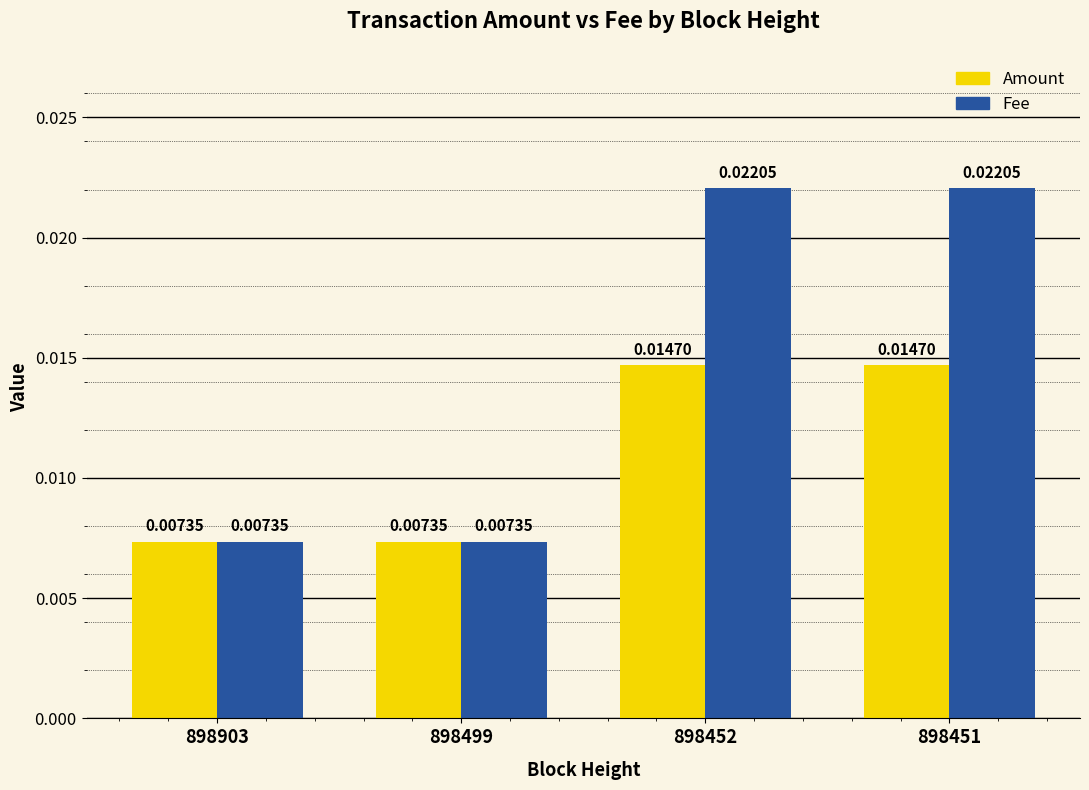

Is the value of Fee at 898903 greater than the value of Amount at 898451?

No